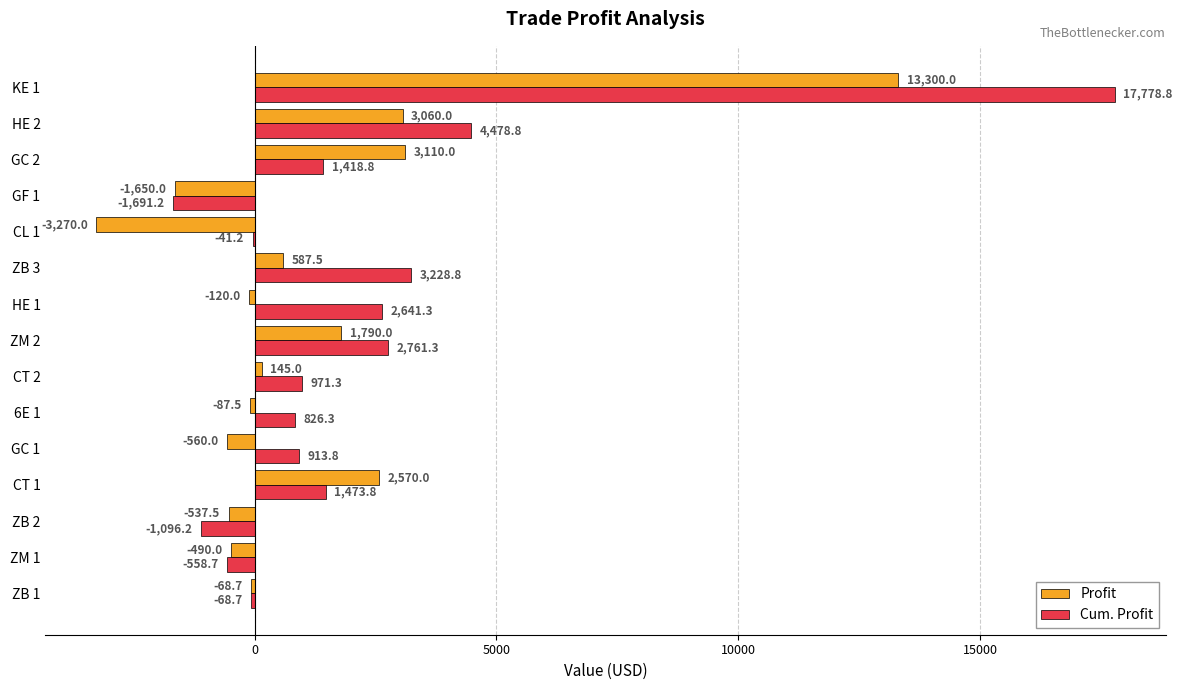

Which category has the highest value in the Profit series?

KE 1